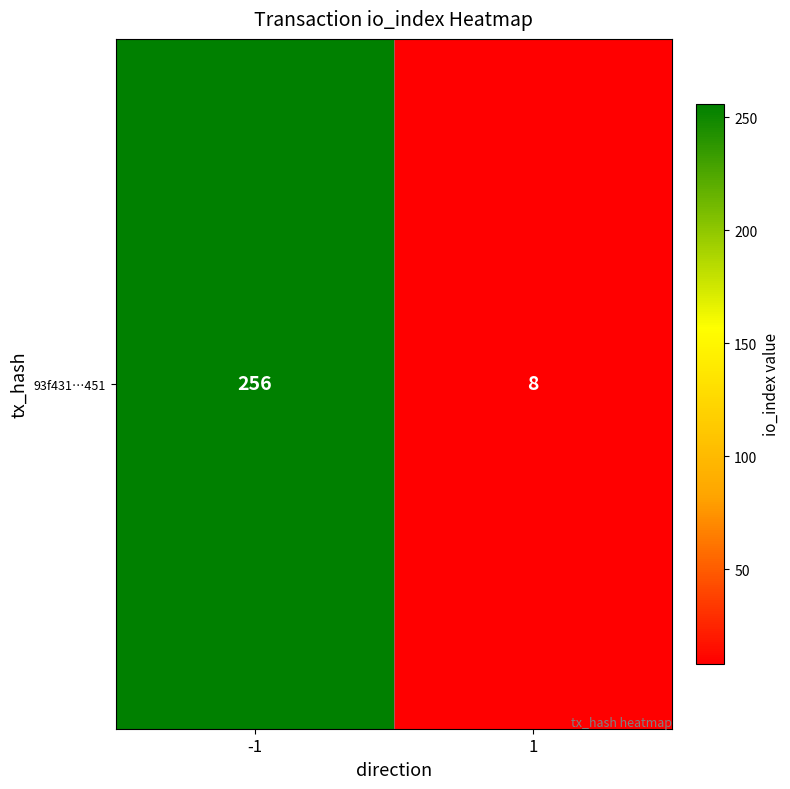

What value does the data have at -1, to the nearest 5?

255